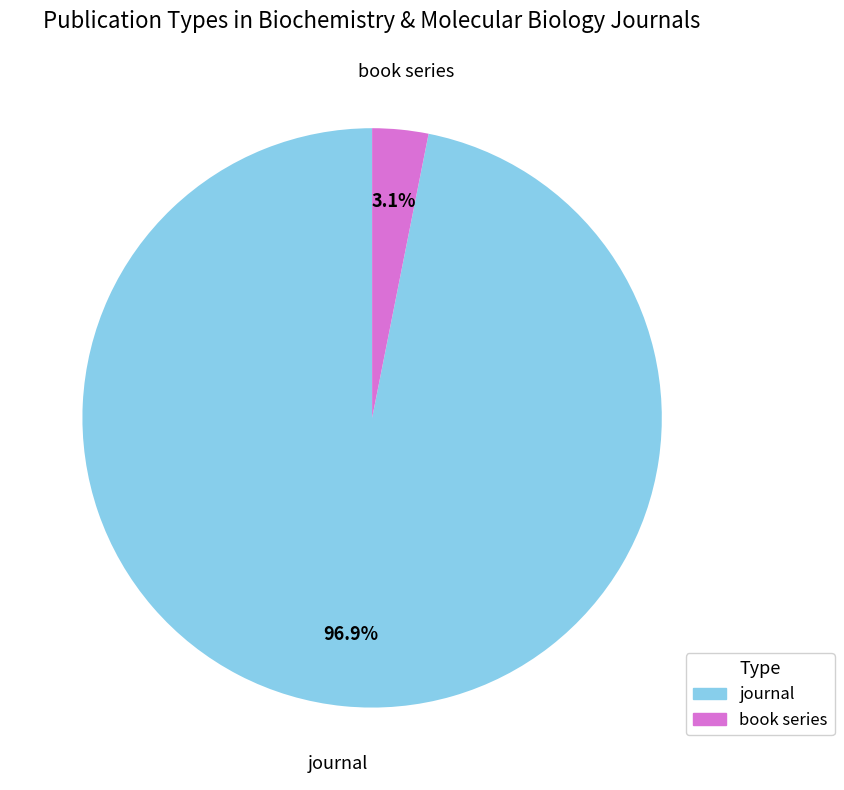

What percentage is the book series slice, to the nearest percent?

3%